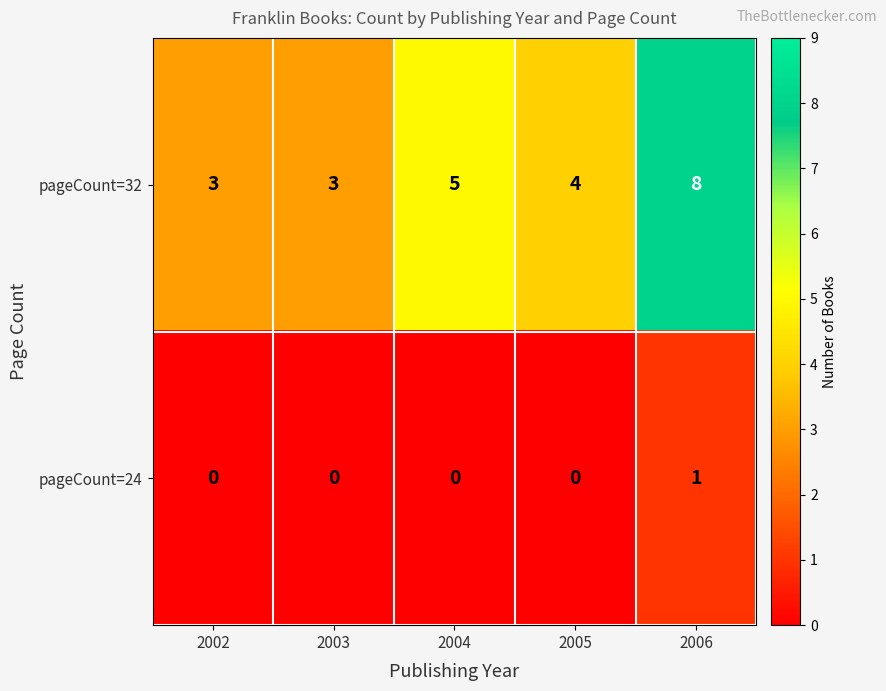

What is the total value across all series at 2006?

9